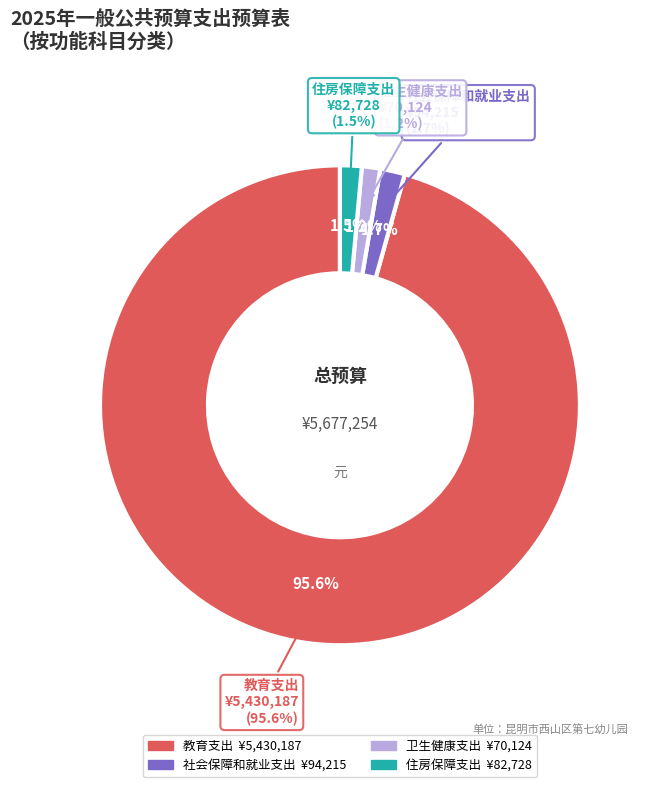

How many segments does this pie chart have?

4